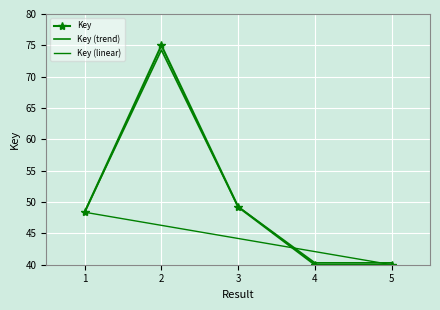

What is the average value of the Key (trend) series?

50.5